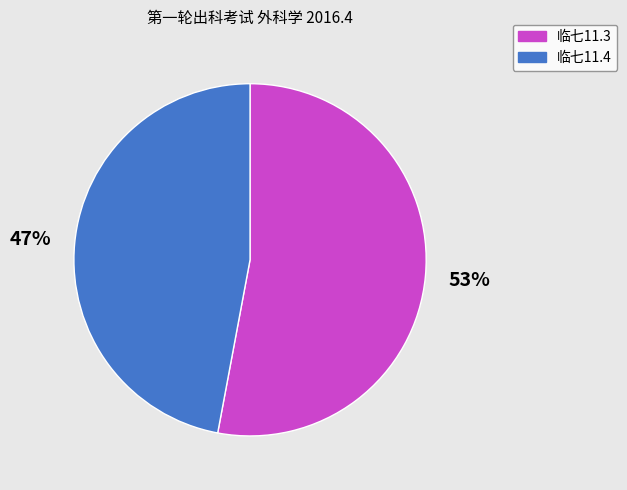

To the nearest percent, what is the combined percentage of 临七11.4 and 临七11.3?

100%